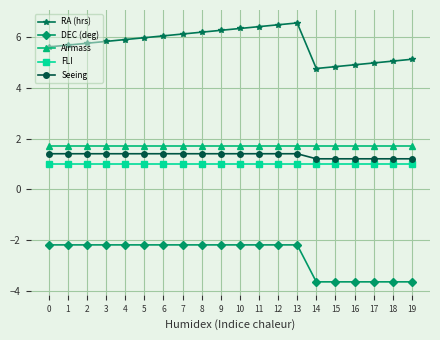

True or false: Airmass and DEC (deg) cross at least once.

False